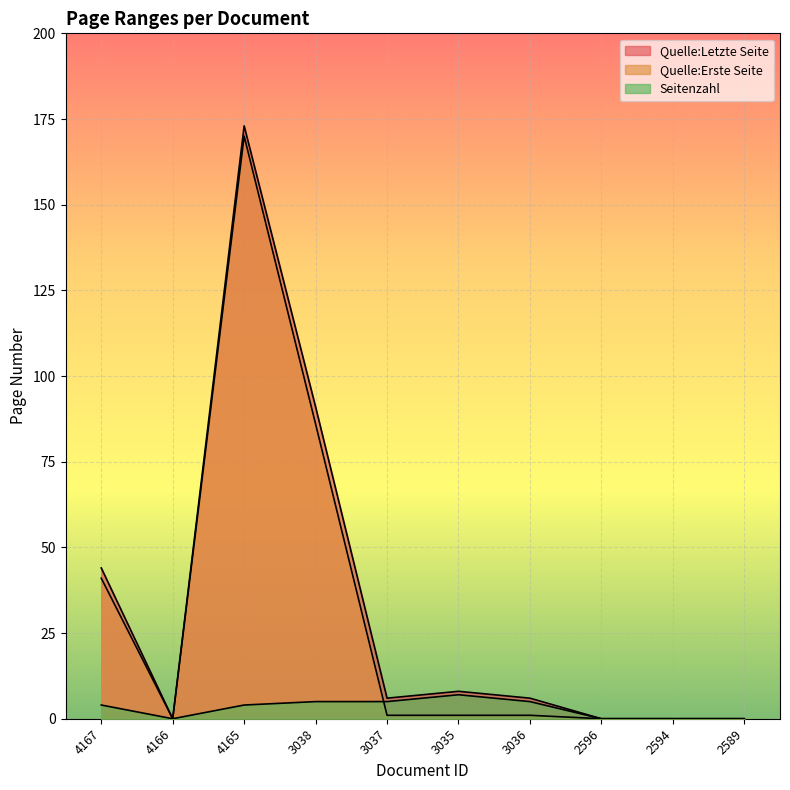

What is the label of the 8th point from the left?

2596